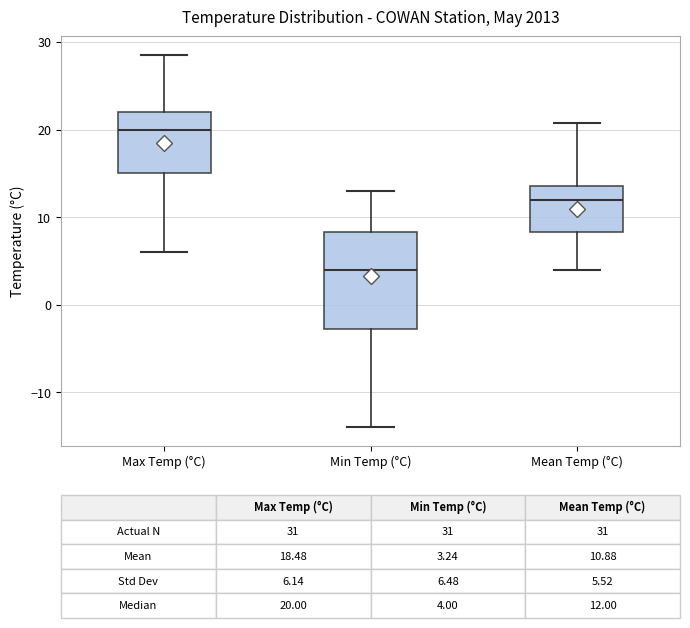

Which box has the lowest median line?

Min Temp (°C)